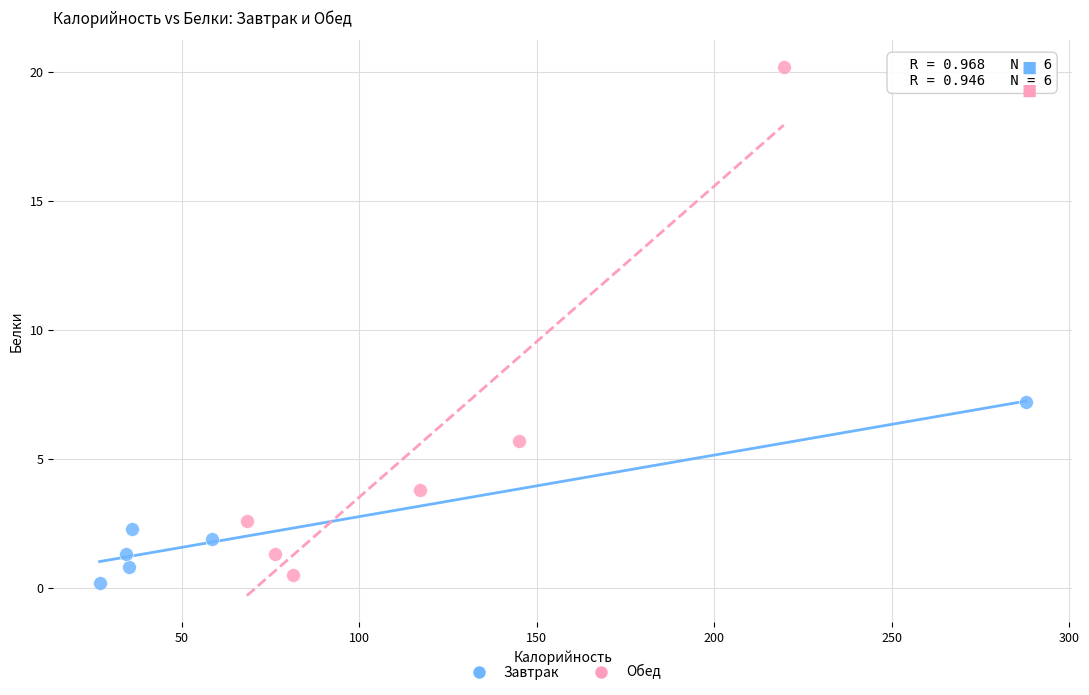

Which series reaches the maximum Y coordinate?

Обед